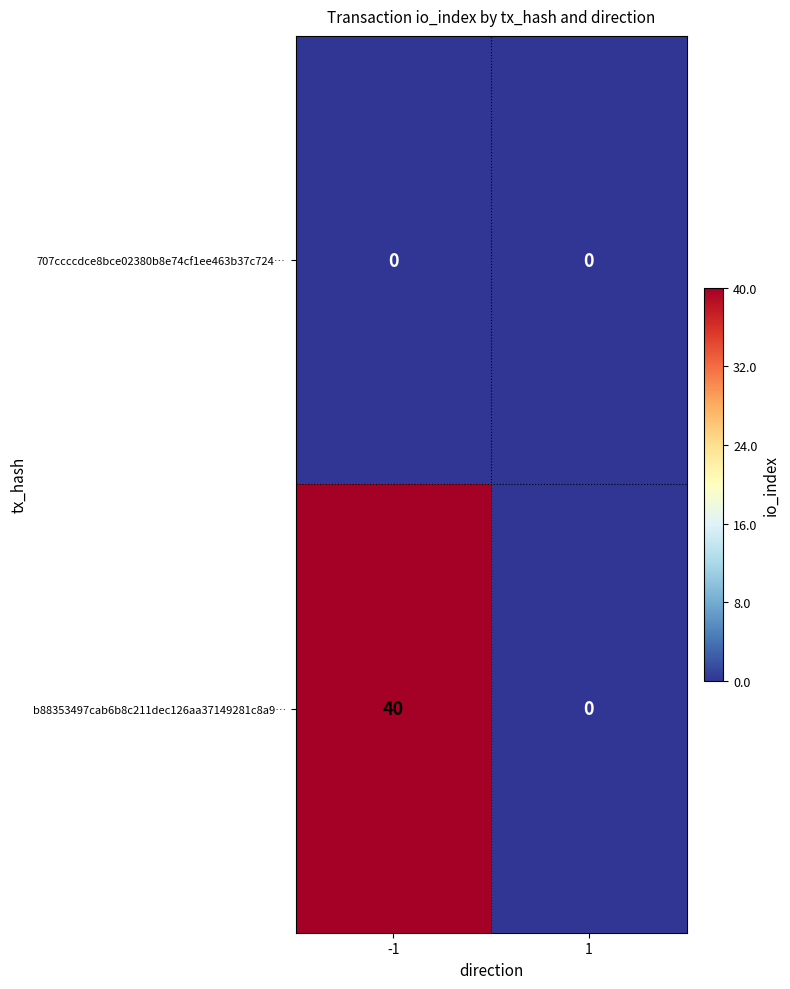

What is the greatest value displayed?

40